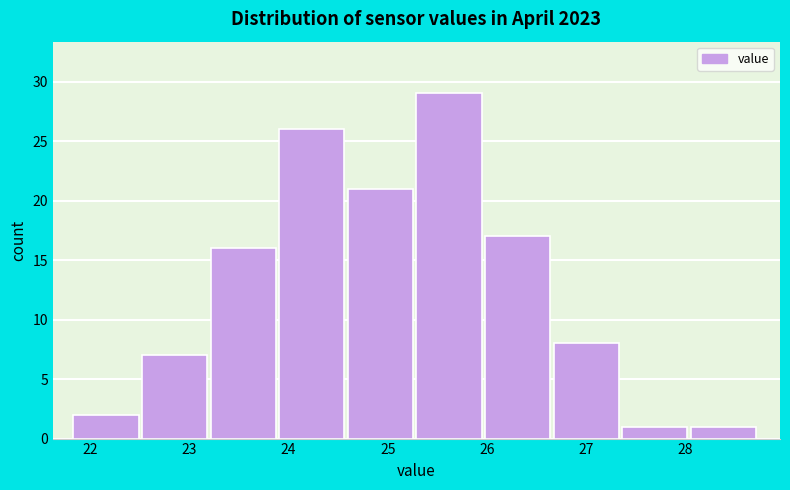

How tall is the bar that spans 26.7 to 27.4 on the x-axis? Neither the bar edges nor the heights are printed on the chart, so give them approximately, as read against the axes.

8